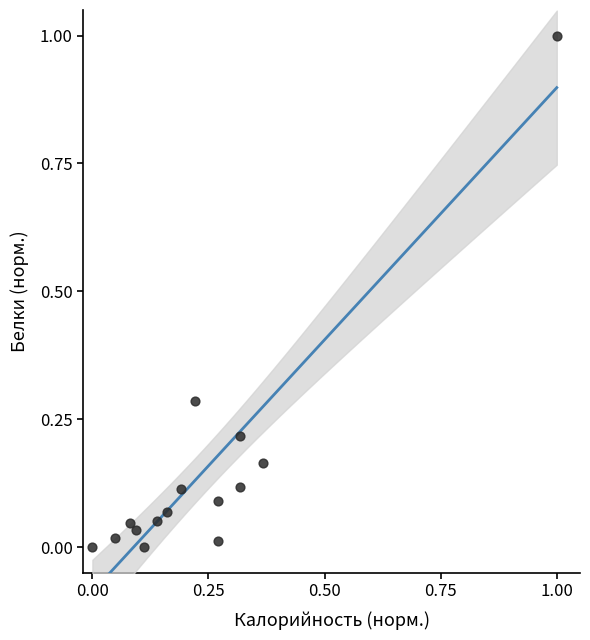

What is the range of Y values (max minus min)?

1.0